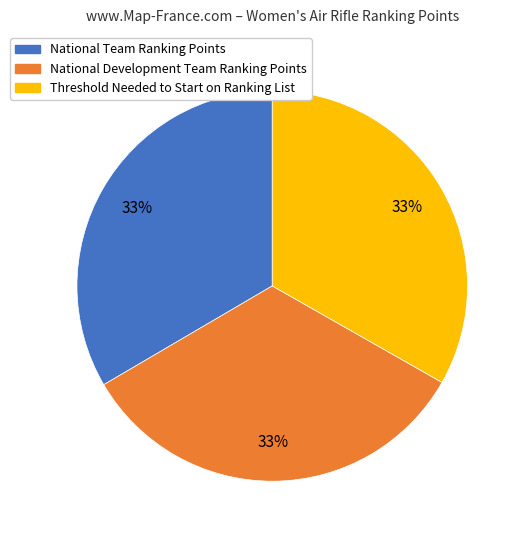

Approximately how many times larger is the value at National Team Ranking Points compared to National Development Team Ranking Points?

1.0